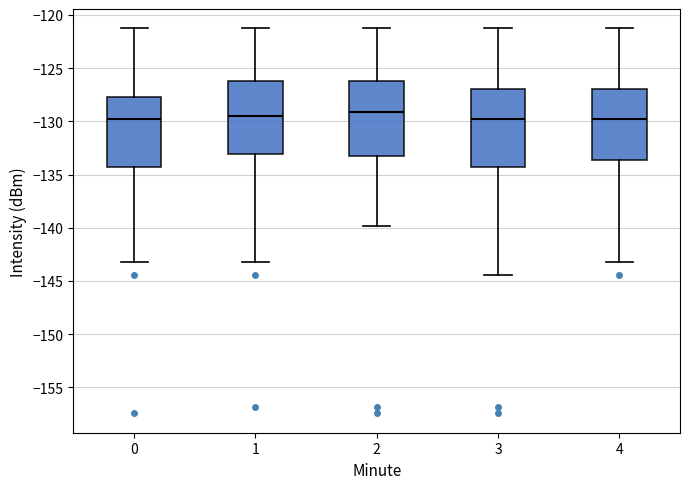

Where does the median line of the box at x = 3 sit on the y-axis? The values are not printed on the chart, so give them approximately, as read against the axis.

-129.5